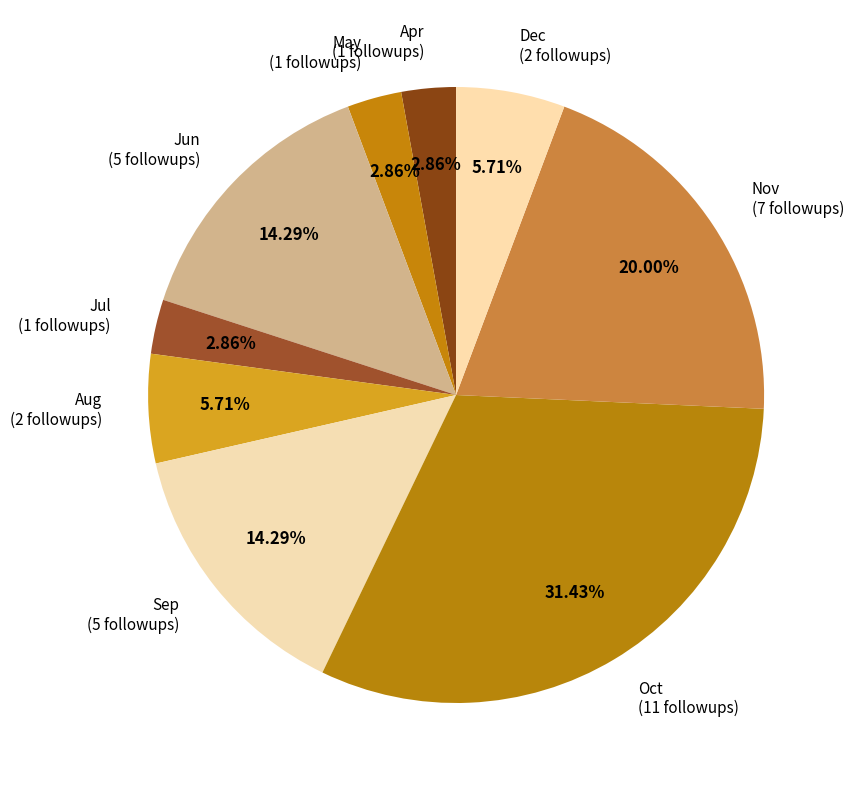

How many slices are in this pie chart?

9